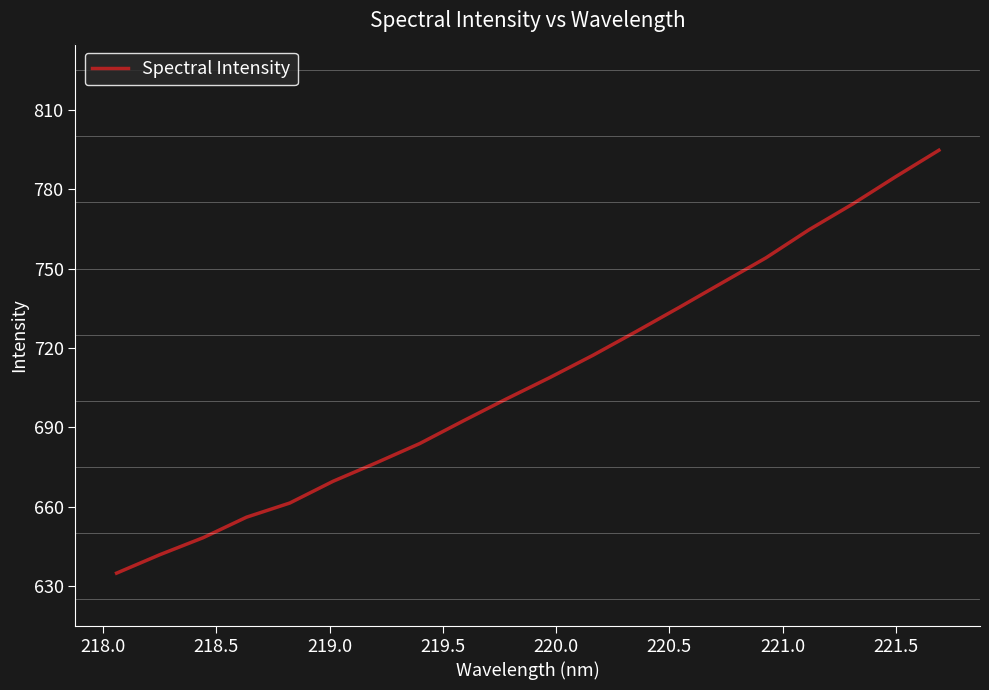

Count the number of data series in this chart.

1